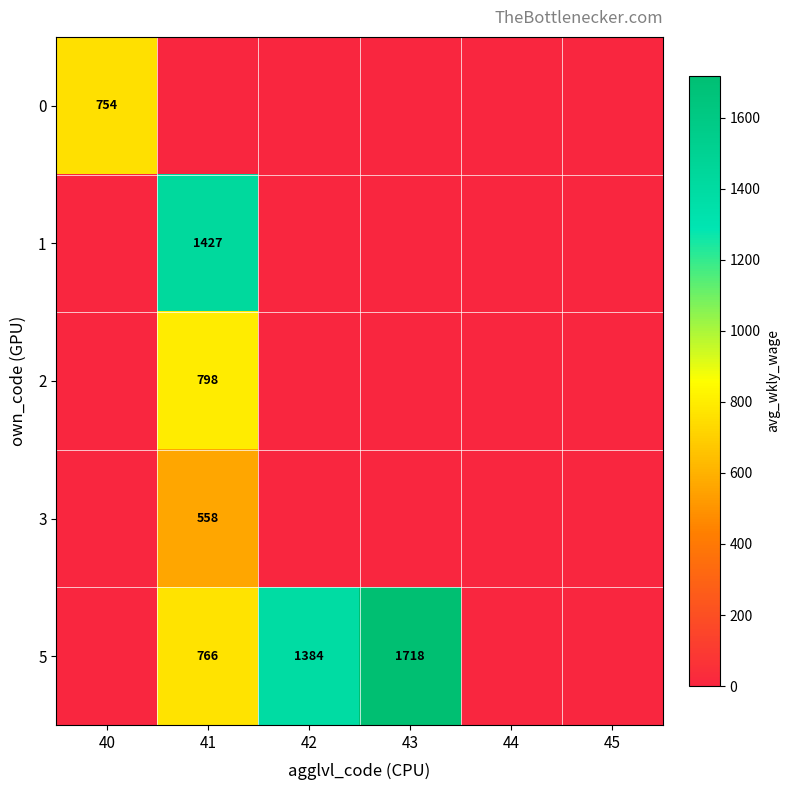

True or false: 2 has a value of 359 at 41.

False